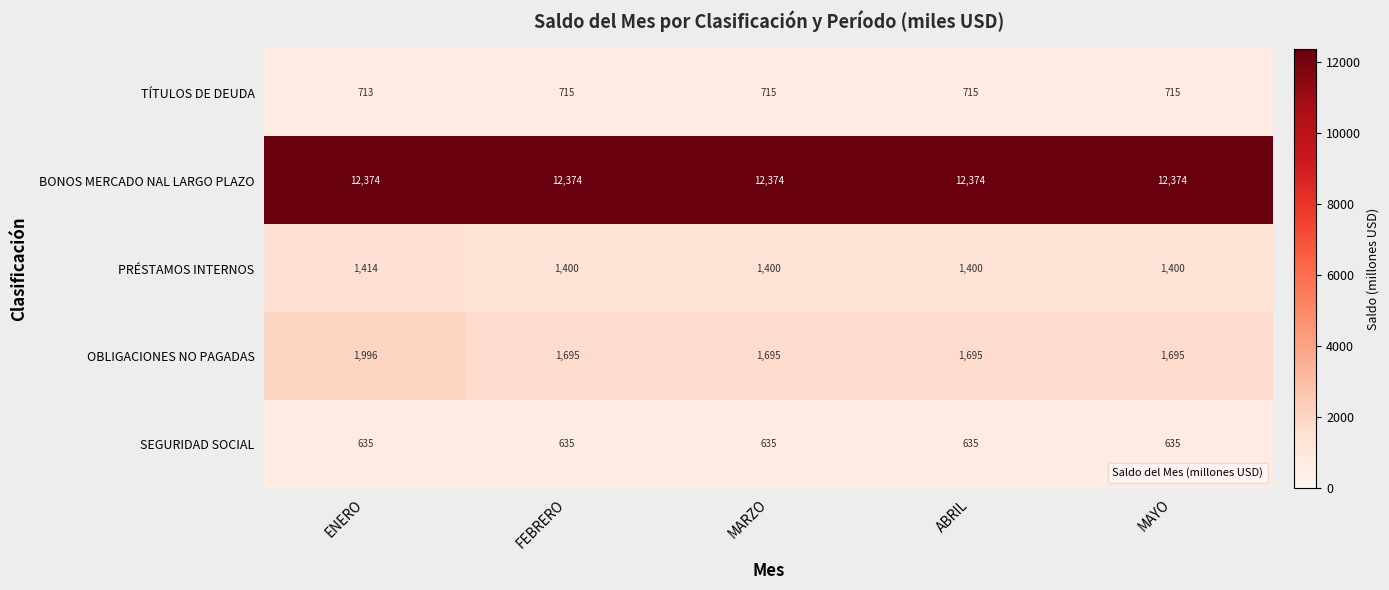

Is it true that BONOS MERCADO NAL LARGO PLAZO equals 12374 at FEBRERO?

True